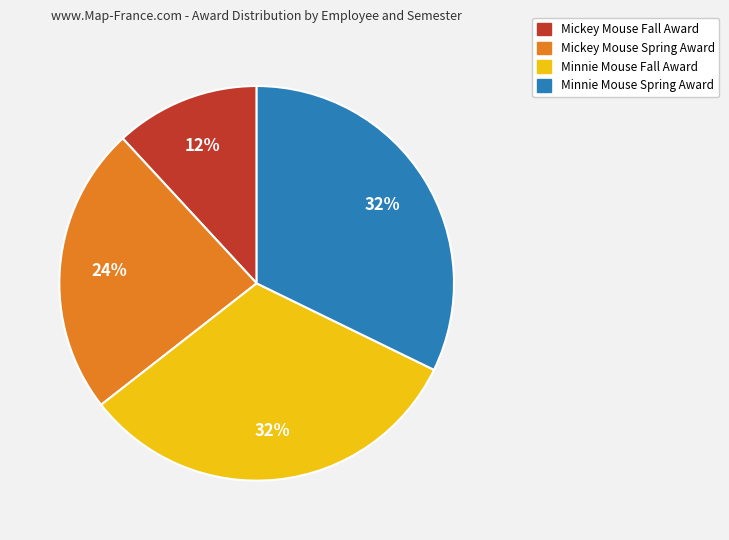

What is the smallest slice in the pie chart?

Mickey Mouse Fall Award